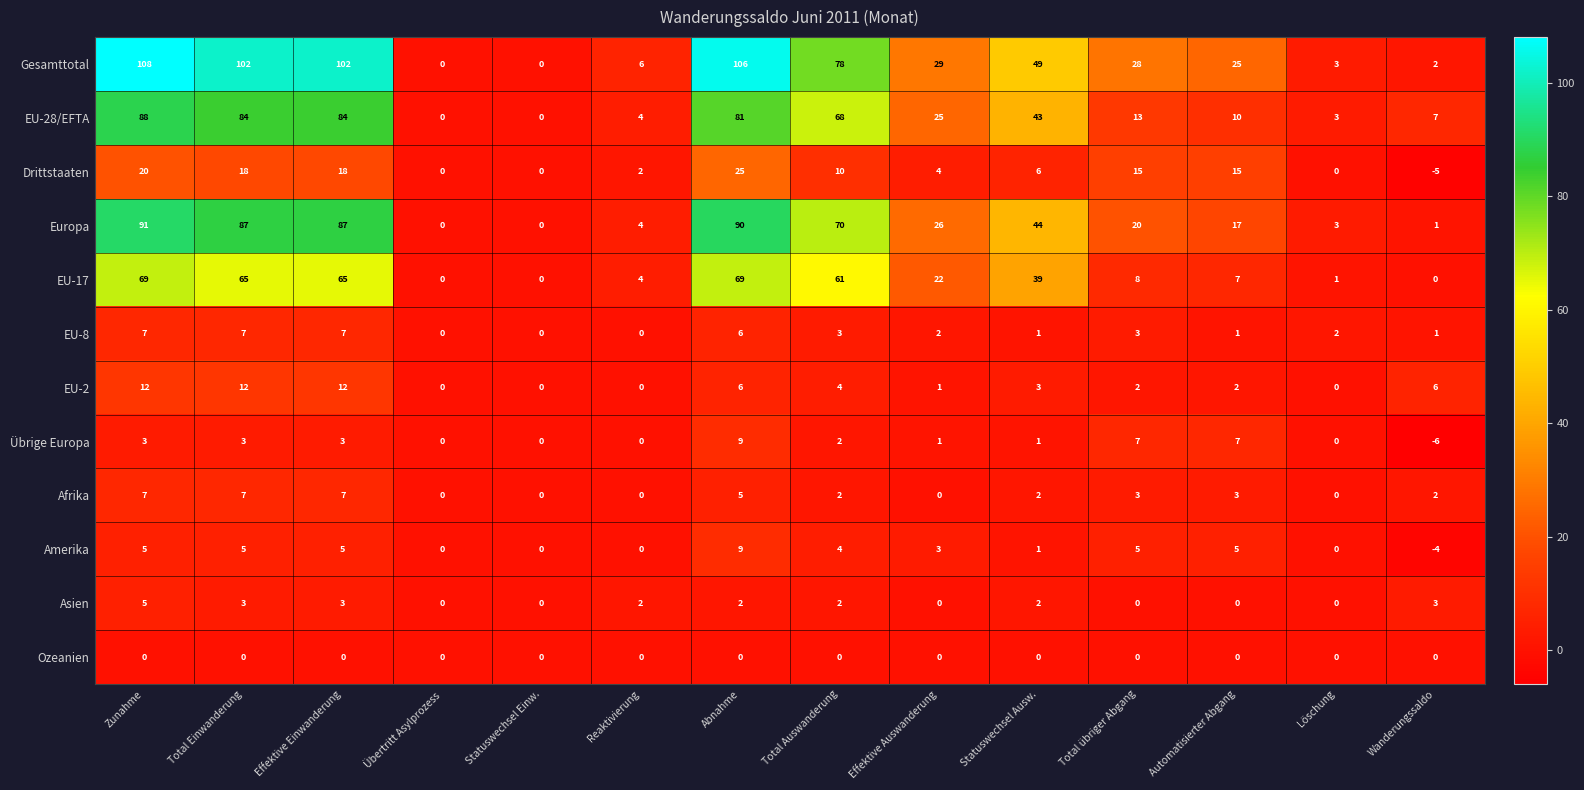

What is the total value across all series at Total übriger Abgang?

104